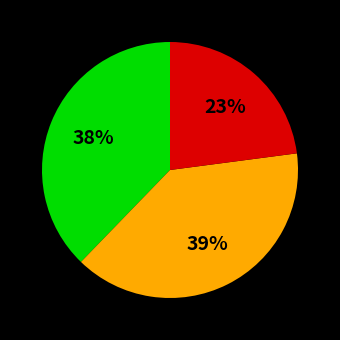

Count the number of slices in the pie.

3